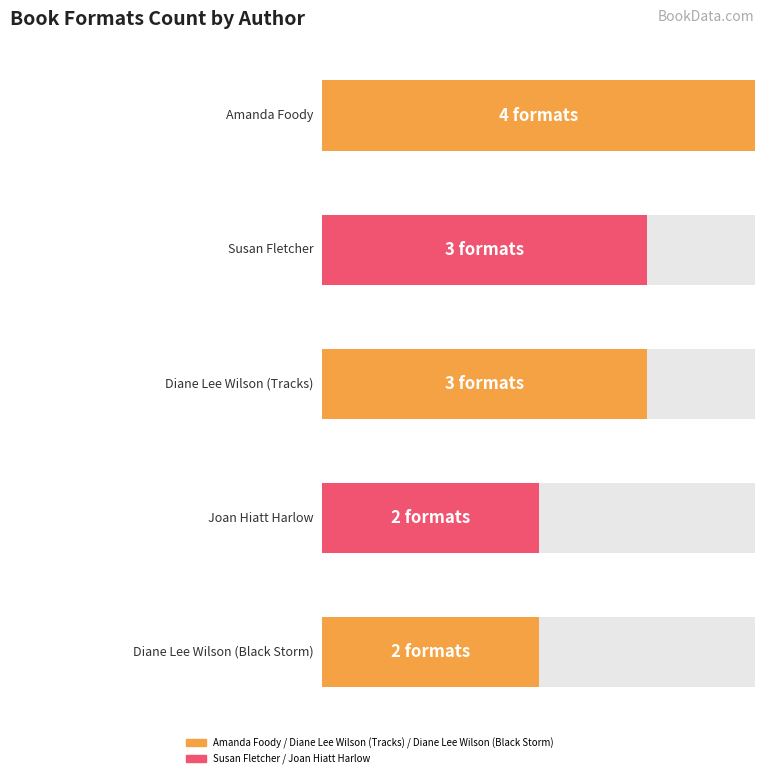

How many series are shown in this chart?

1